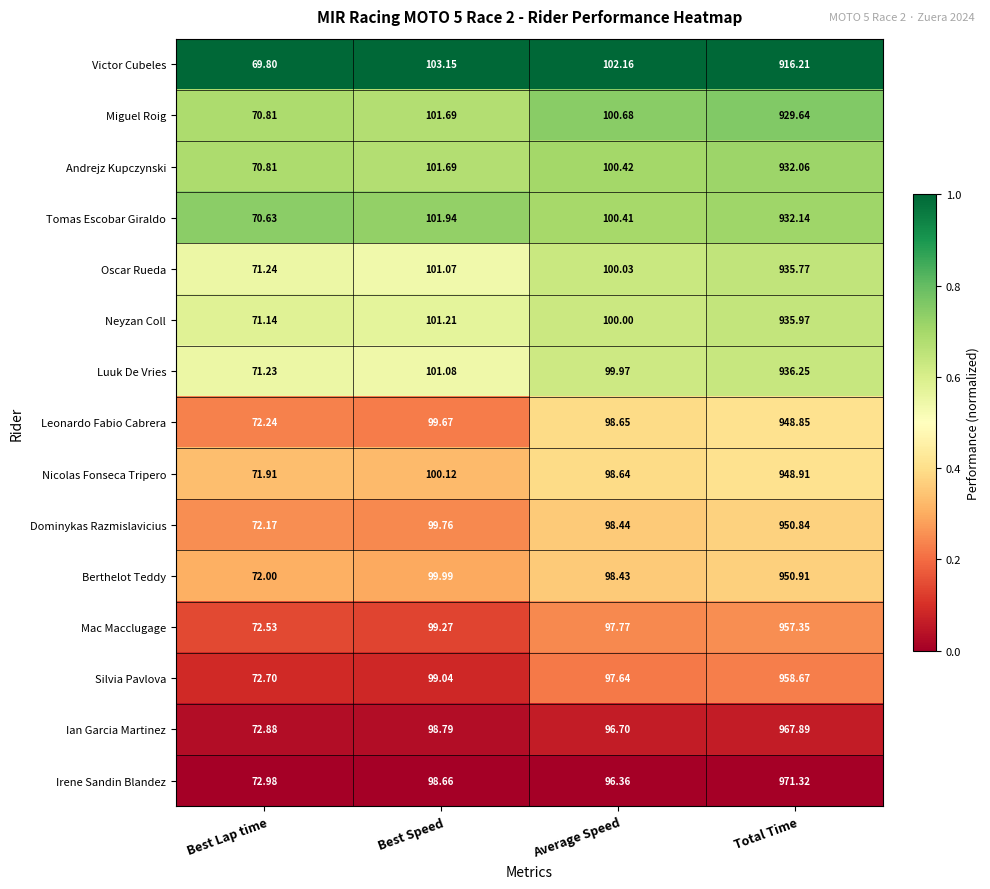

At which category does the chart reach its minimum across all series?

Best Lap time